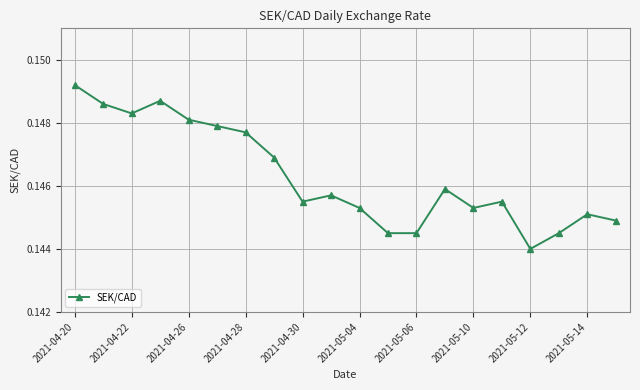

How many points are higher than both their immediate neighbors (excluding endpoints)?

5